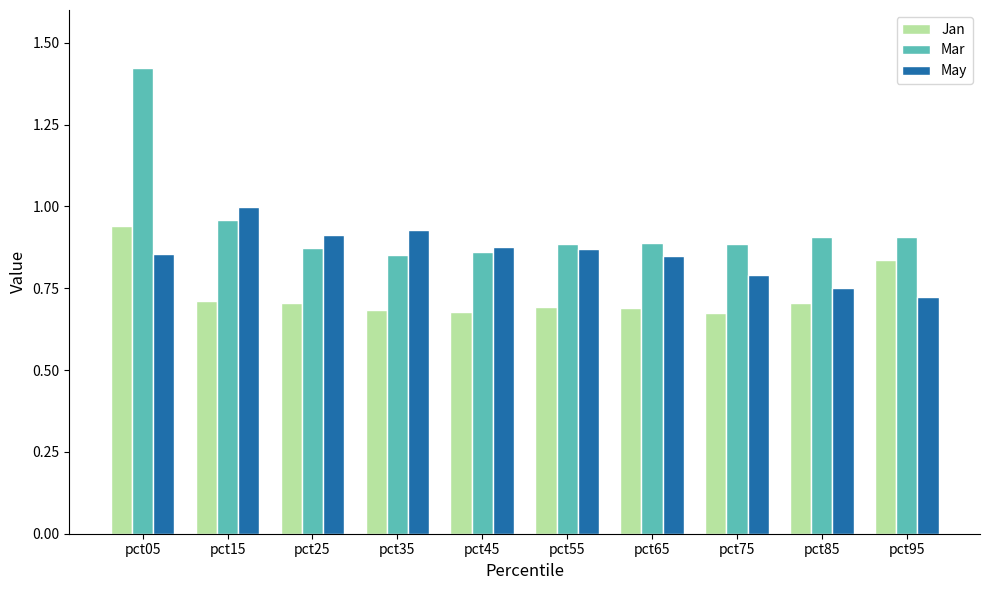

How many groups of bars are there?

10